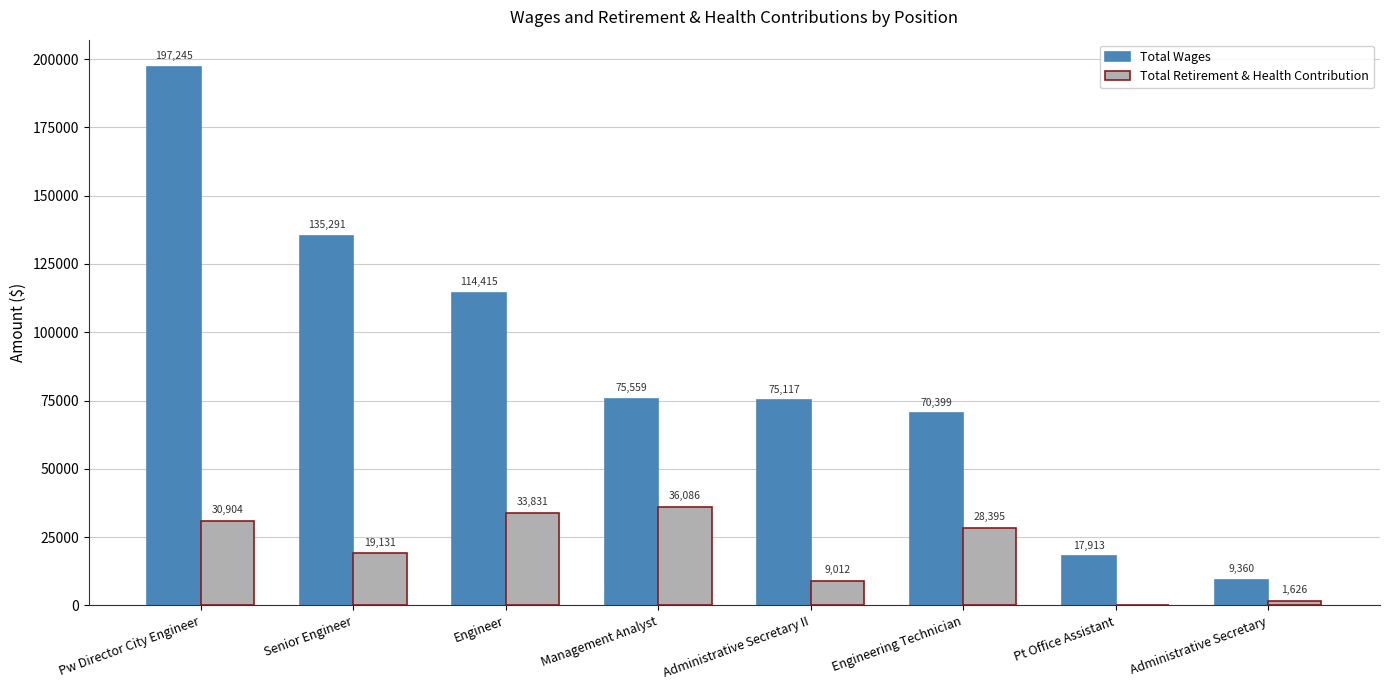

Which series has the largest range (max minus min)?

Total Wages